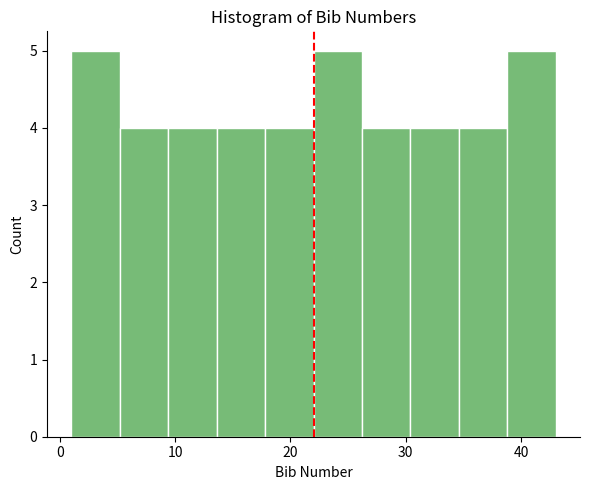

What is the height of the bar covering 38.8 to 43.0 on the x-axis? Neither the bar edges nor the heights are printed on the chart, so give them approximately, as read against the axes.

5